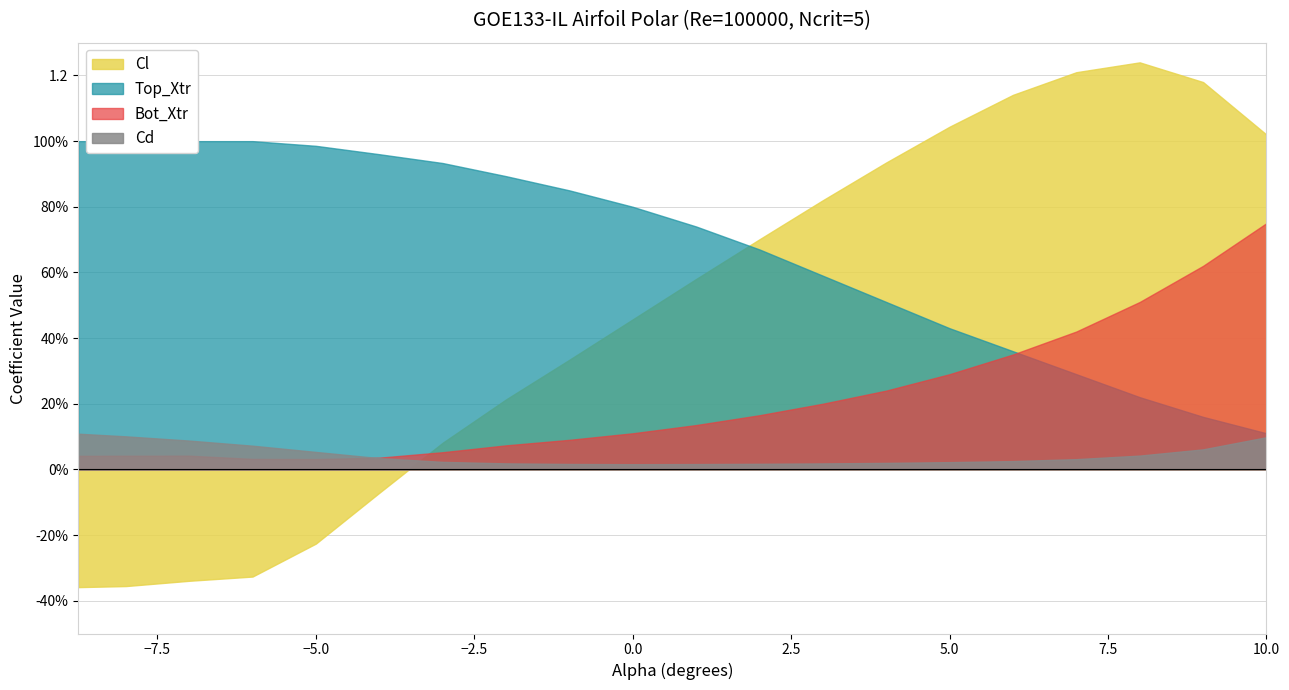

Which category has the lowest value in the Cl series?

-8.75